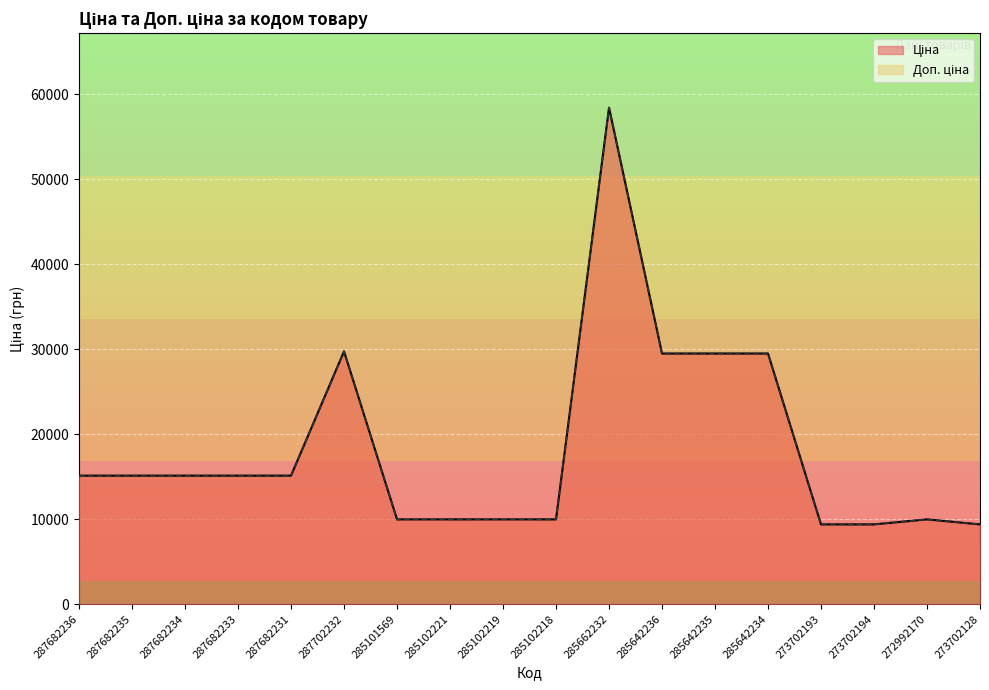

True or false: Ціна and Доп. ціна cross at least once.

False